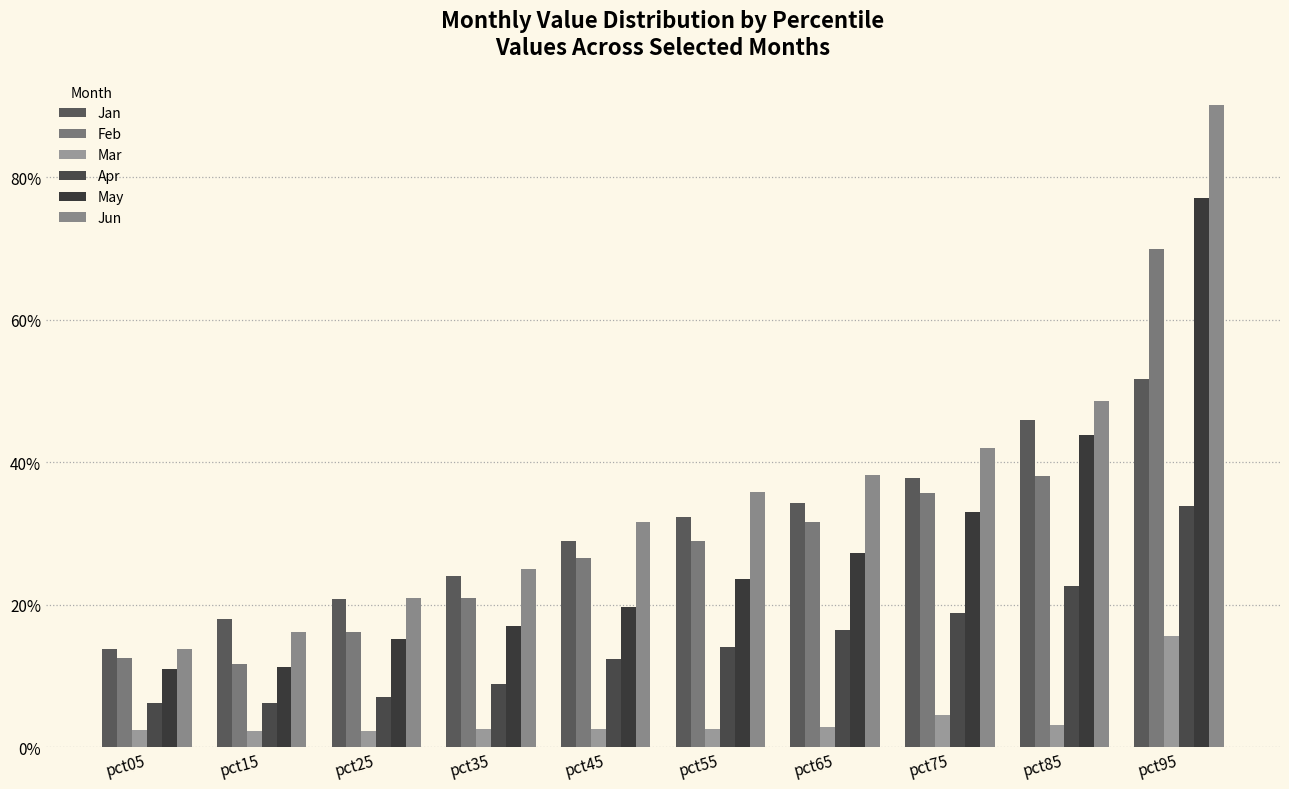

What is the total value across all series at pct15?

0.7